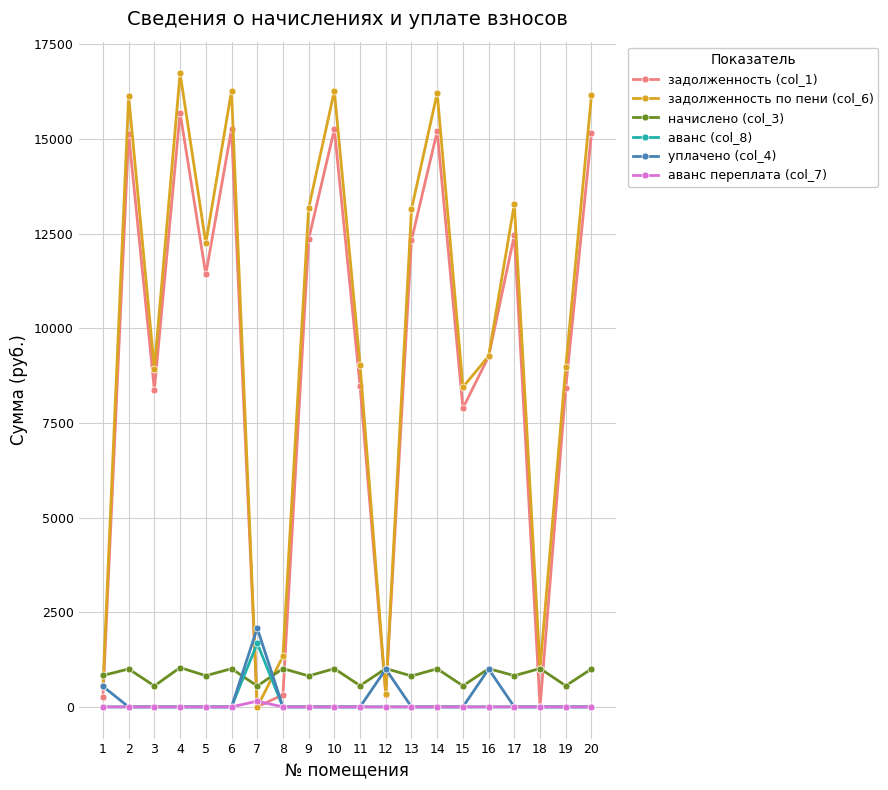

At how many categories does at least one series exceed 14367?

6